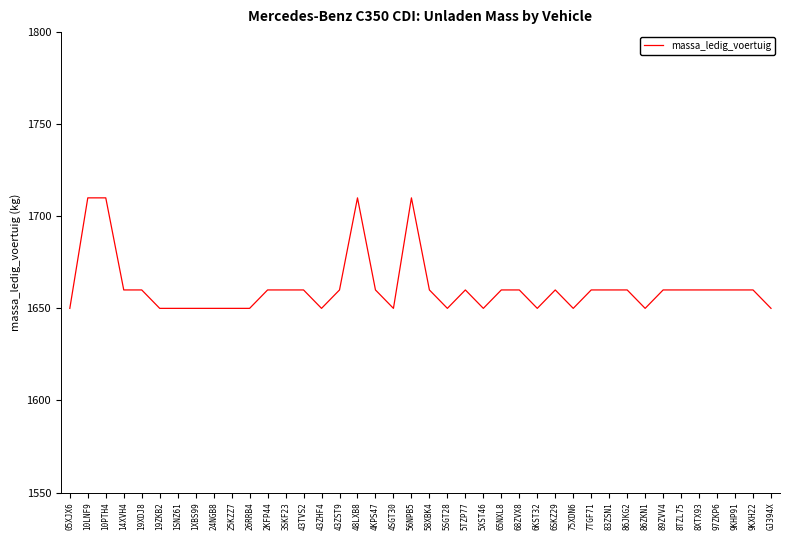

True or false: the data shows 2777 at 43ZST9.

False